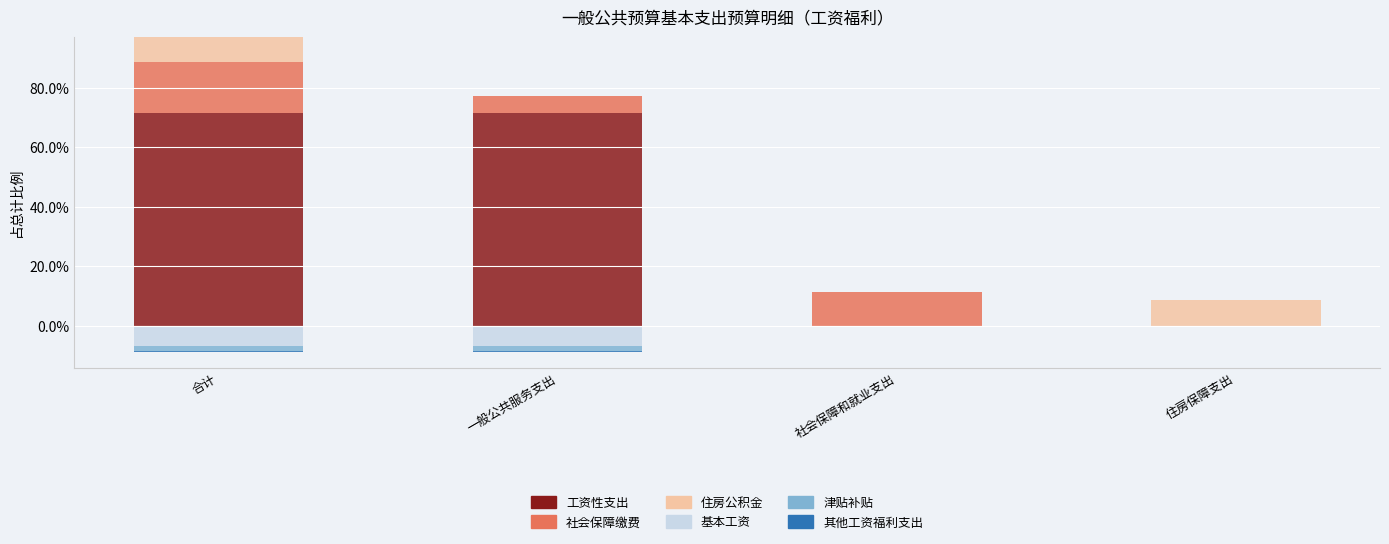

Which category has the highest value across all series?

合计